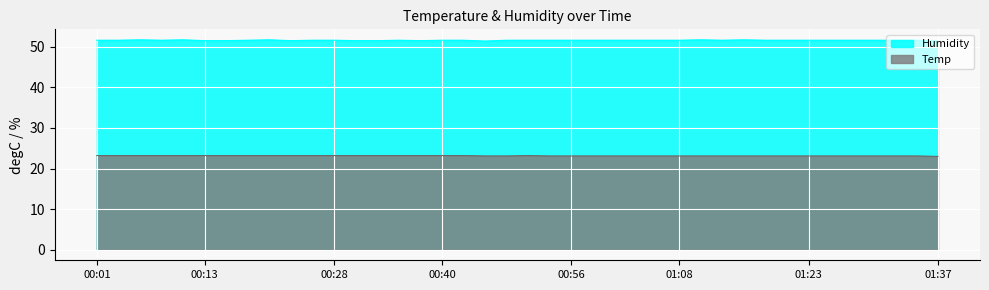

Which category has the highest value in the Humidity series?

00:06